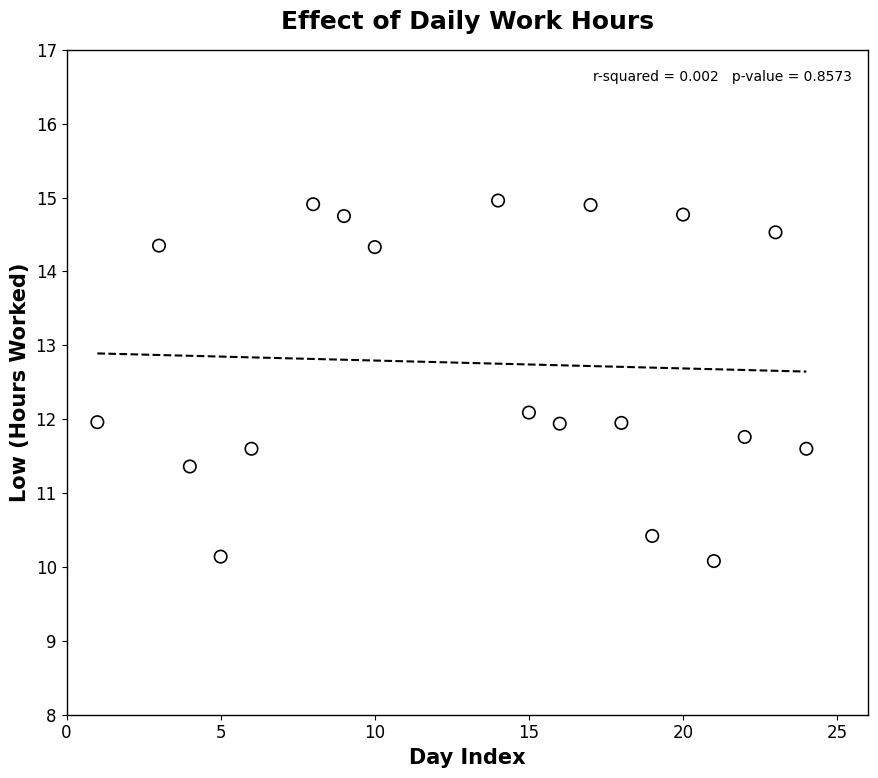

What is the range of X values (max minus min)?

23.0